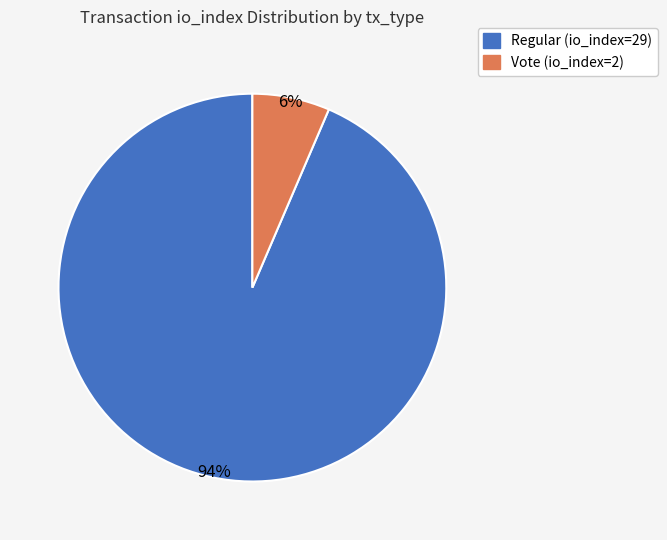

Which slice is the largest?

Regular (io_index=29)